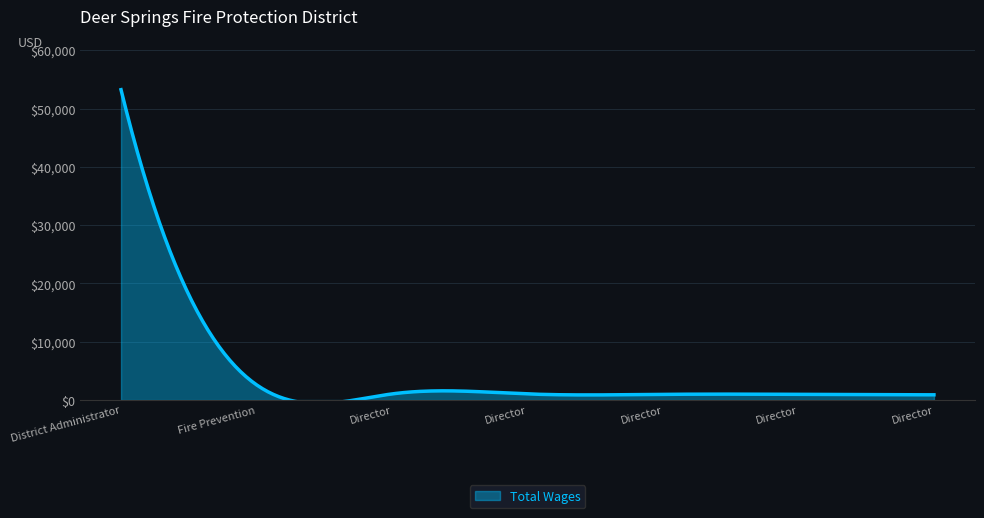

What is the difference between the second highest and minimum values?

51956.6